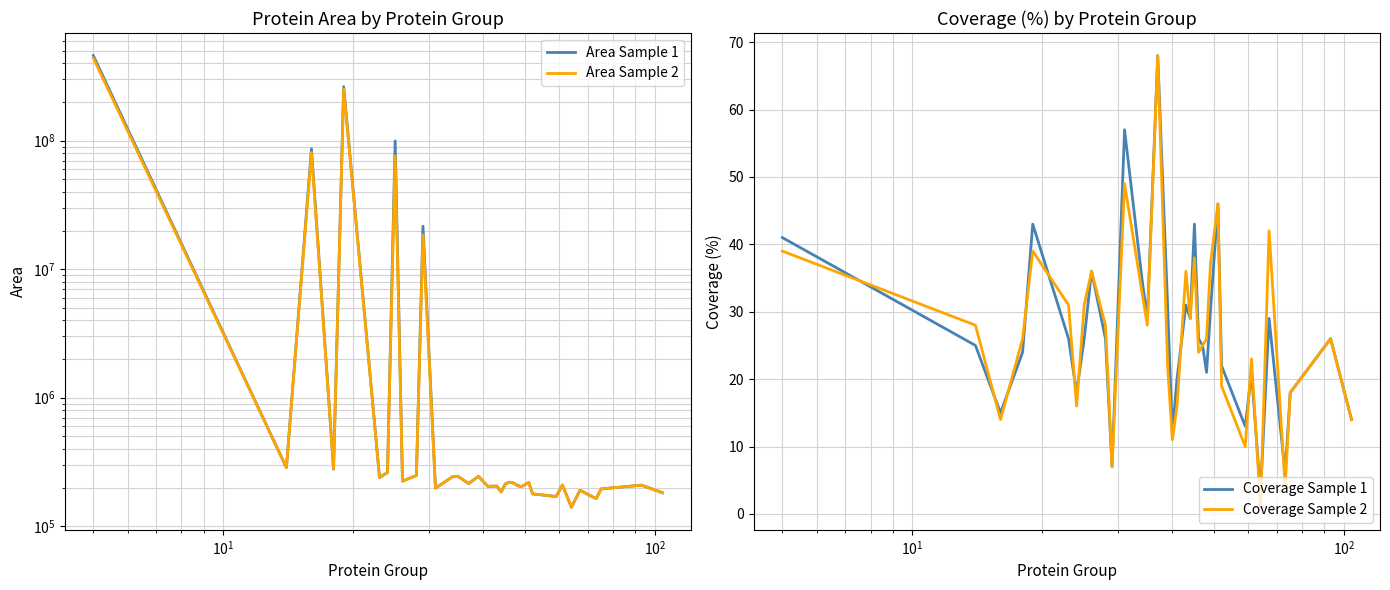

Is the value of Area Sample 2 at $\mathdefault{10^{0}}$ greater than the value of Area Sample 1 at 23?

Yes